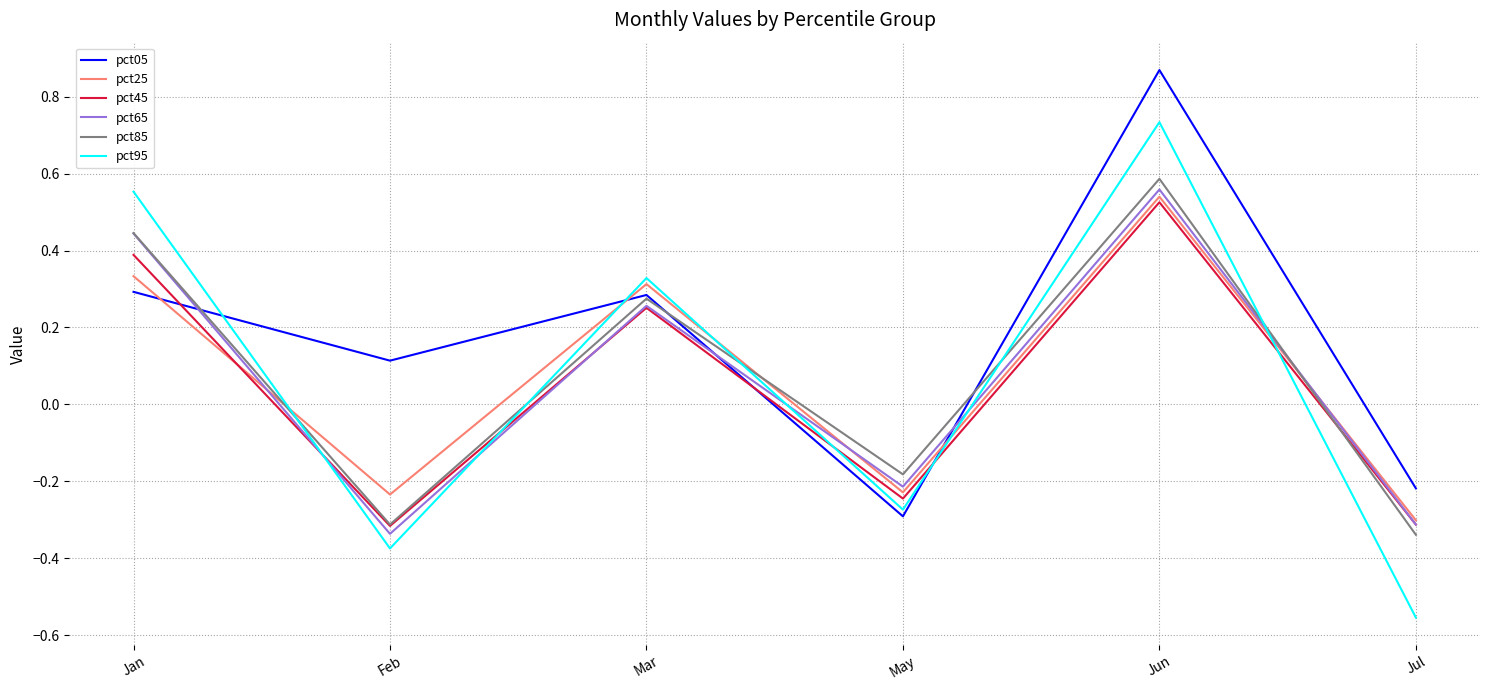

Is it true that pct85 equals -0.3 at Feb?

True